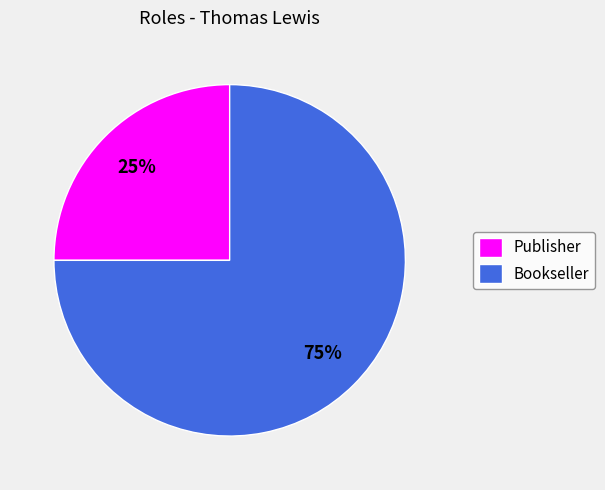

Which category has the smallest portion of the pie?

Publisher